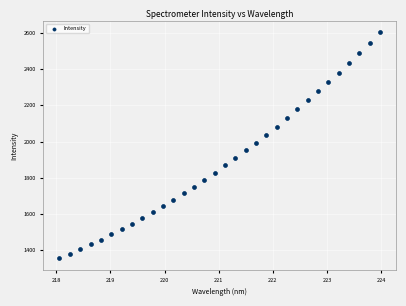

What is the range of X values (max minus min)?

5.9